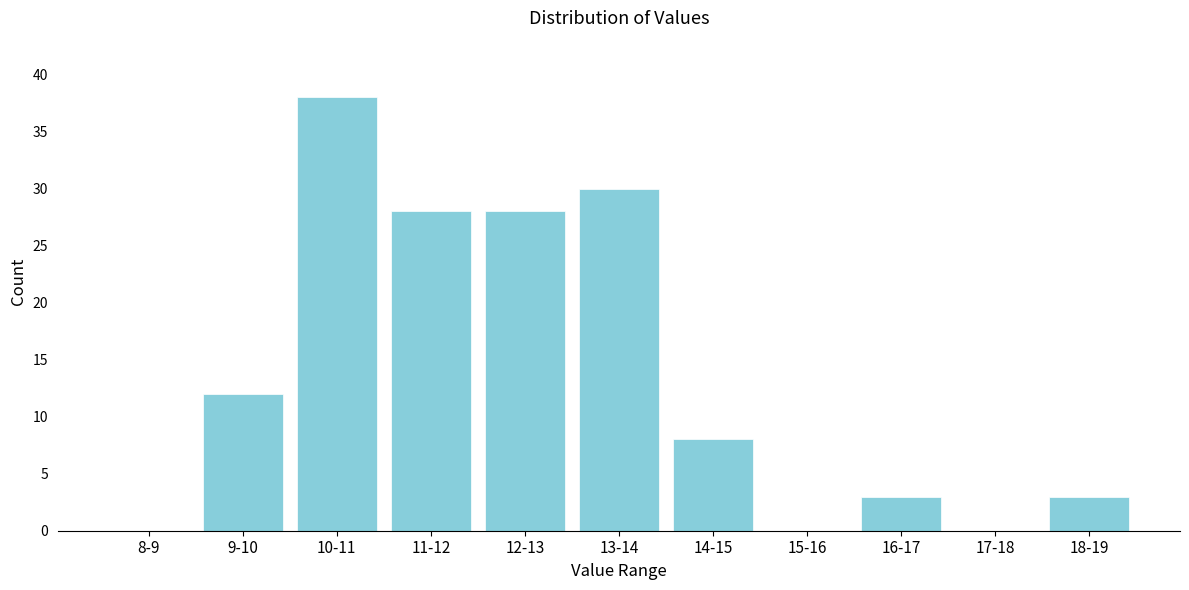

Reading right to left, transcribe all the data shown in this chart.

18-19=3	17-18=0	16-17=3	15-16=0	14-15=8	13-14=30	12-13=28	11-12=28	10-11=38	9-10=12	8-9=0